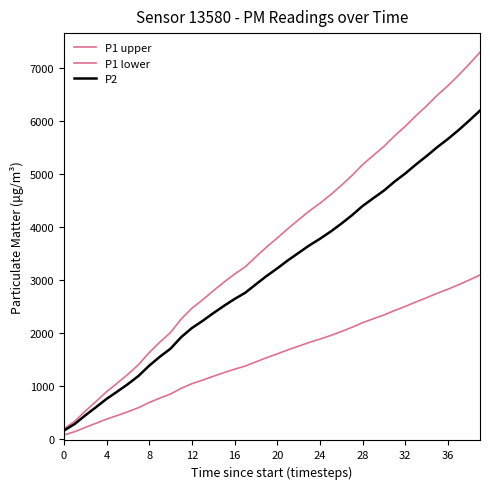

Does the chart have visible grid lines?

No